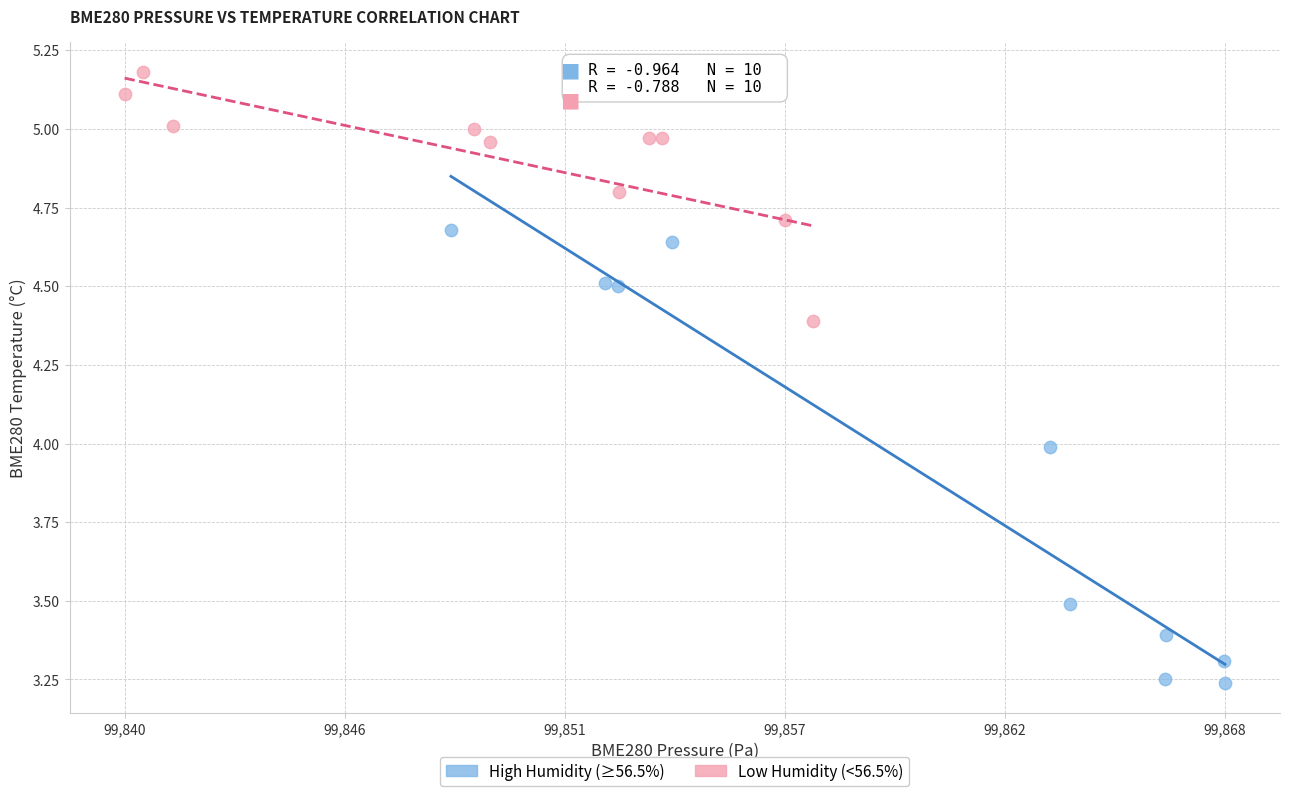

Which series reaches the minimum Y coordinate?

High Humidity (≥56.5%)